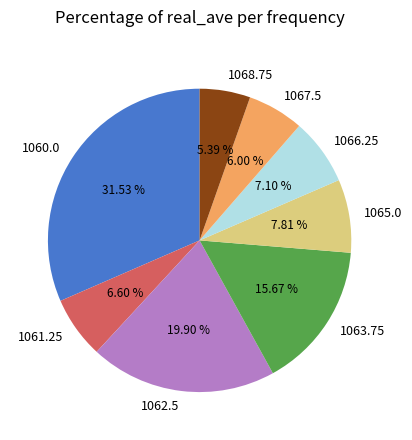

Which category has the biggest portion of the pie?

1060.0